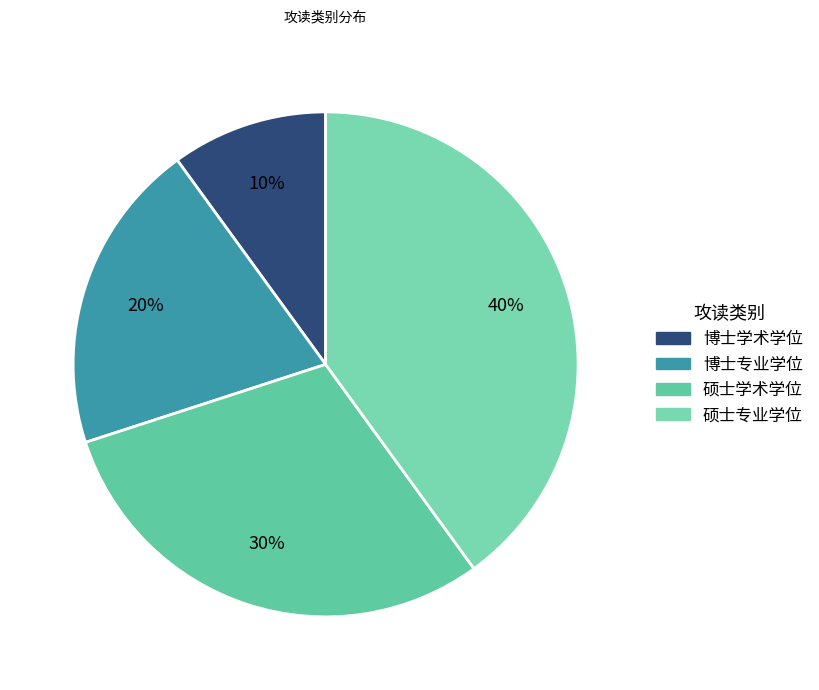

Is there any slice that represents more than half of the pie?

No